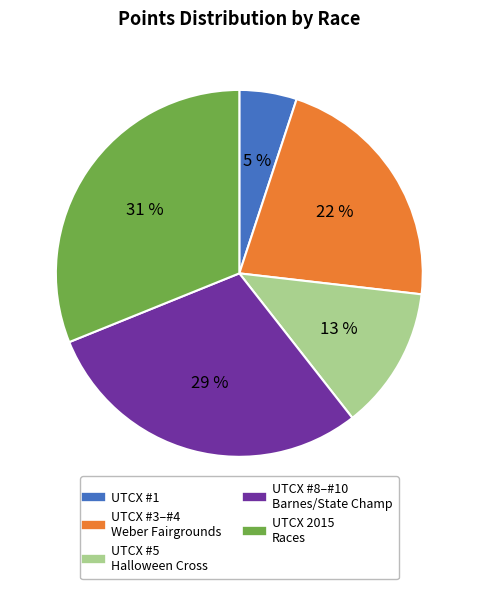

How many slices are in this pie chart?

5